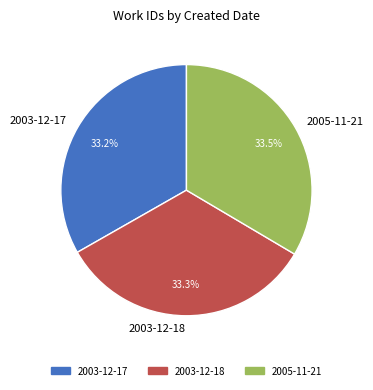

True or false: 2003-12-17 accounts for 33% of the total.

True